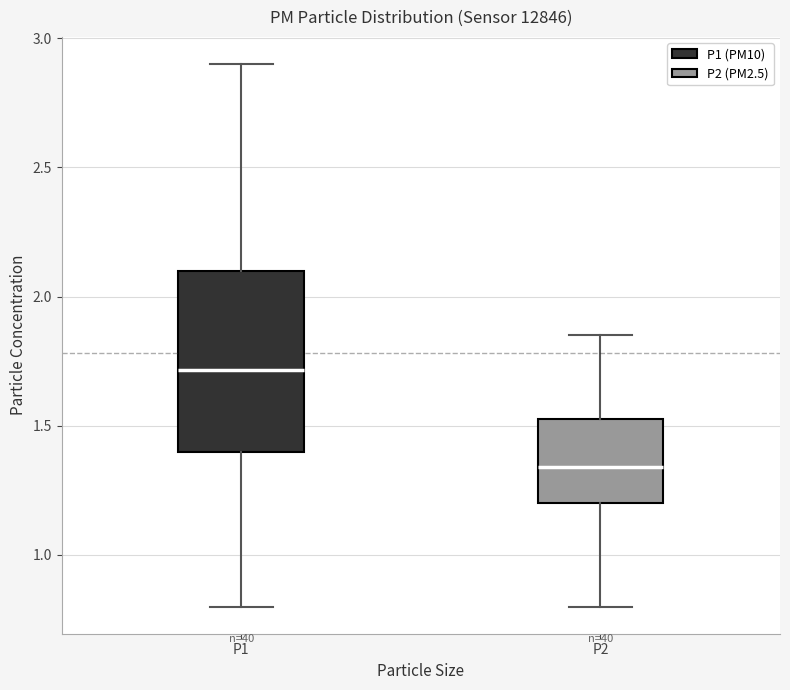

Reading left to right, transcribe this box plot: for each box, give where its median line is, the range the box spans, and where its two whiskers end, as read against the y-axis. The values are not printed on the chart, so give them approximately, as read against the axis.

P1: median 1.70, box 1.40 to 2.10, whiskers 0.80 to 2.90
P2: median 1.35, box 1.20 to 1.55, whiskers 0.80 to 1.85